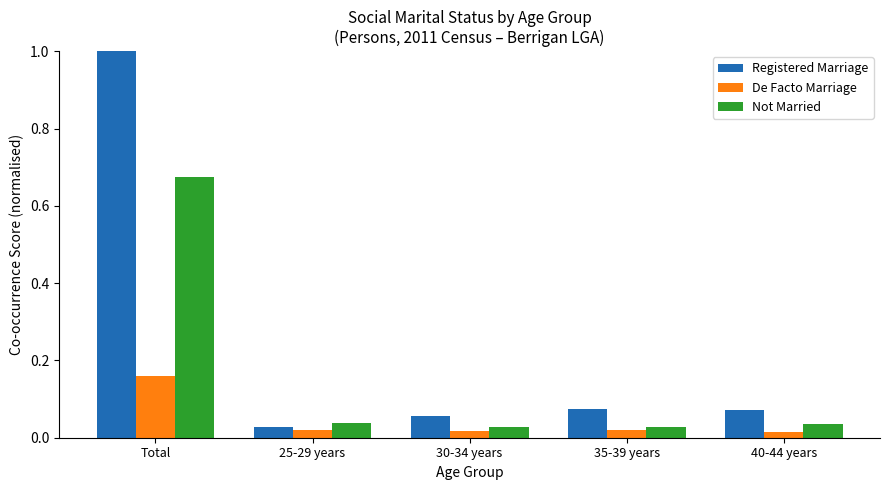

At which label is Registered Marriage closest to 0?

25-29 years